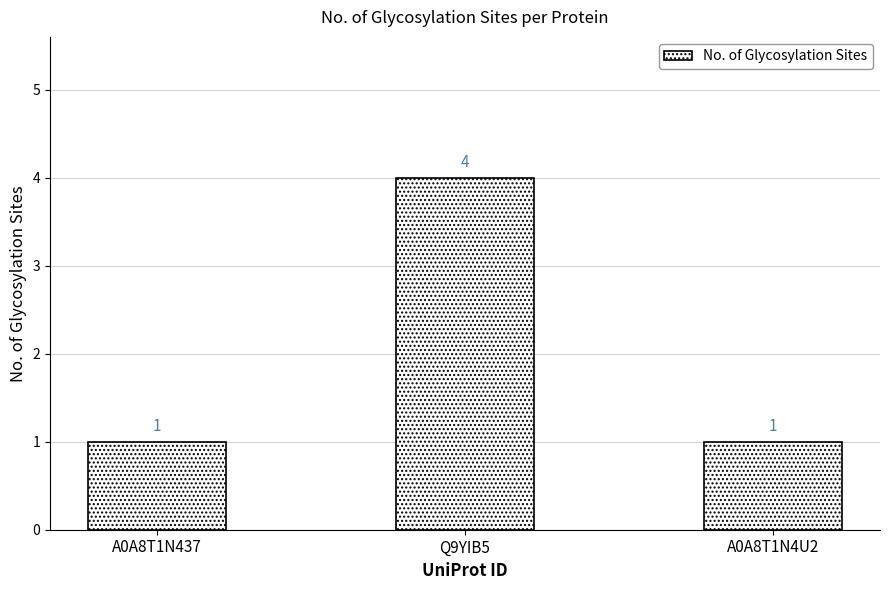

The chart shows a value of 1 at A0A8T1N4U2. True or false?

True